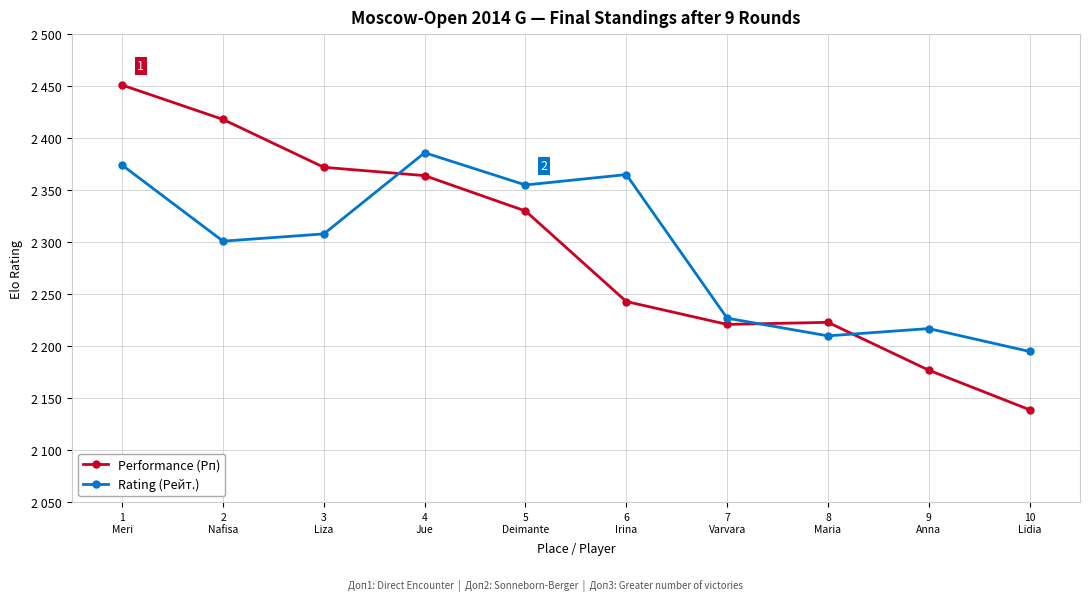

Is this an area chart (filled region under the line)?

No